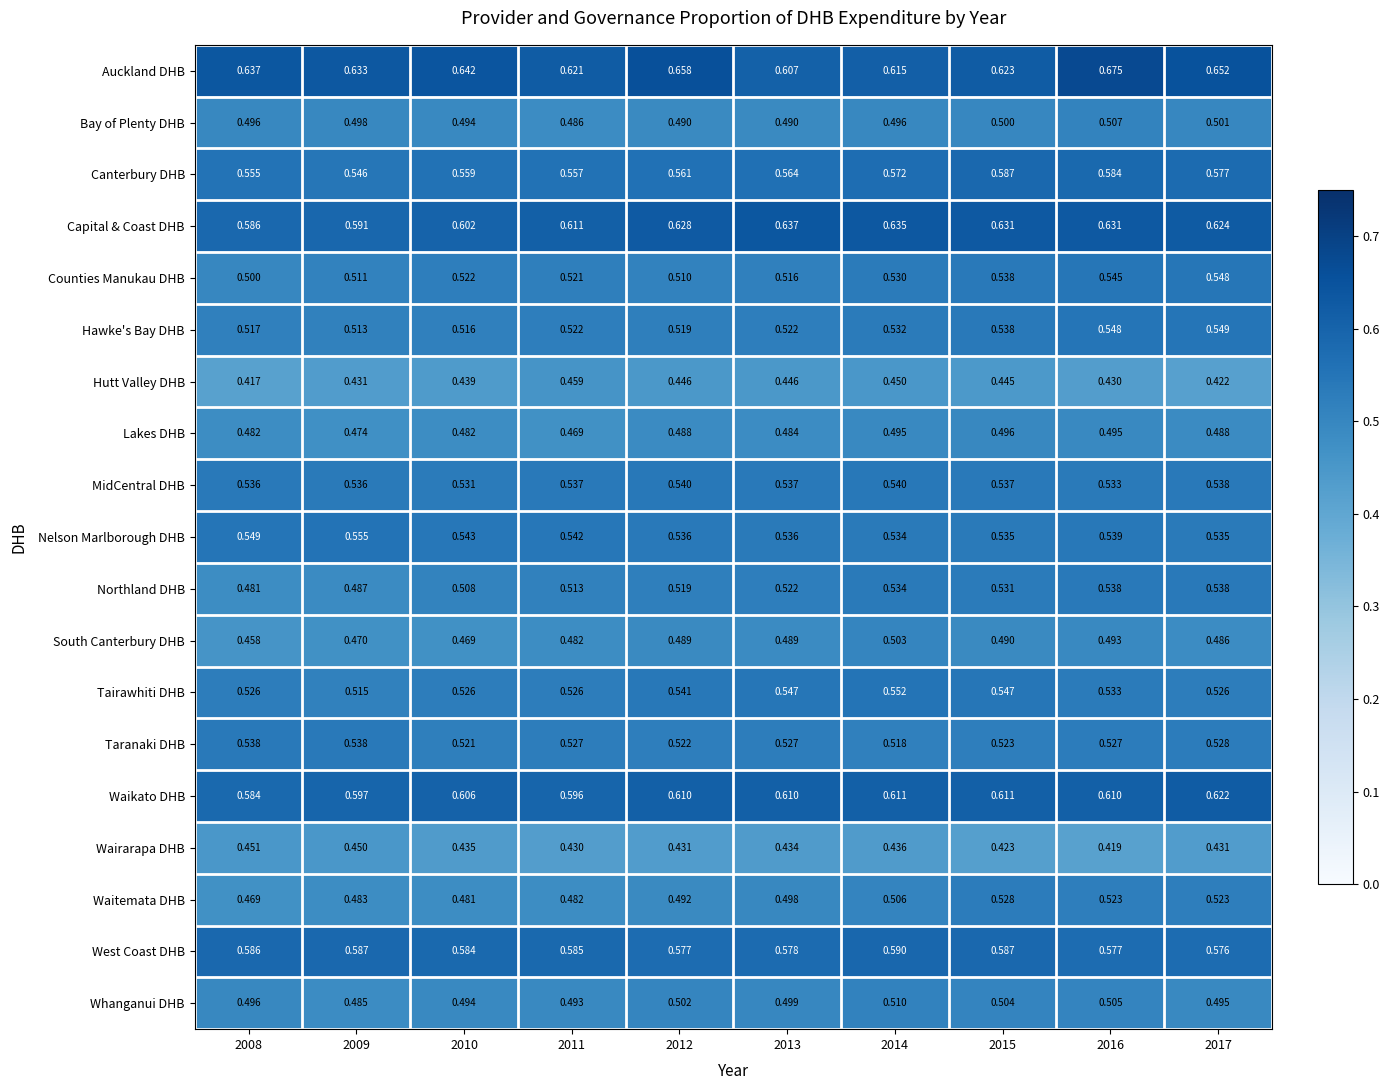

What is the total value across all series at 2015?

10.2